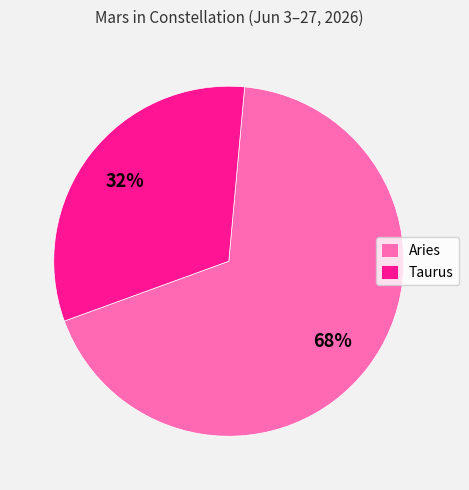

Does Aries account for over 50% of the chart?

Yes